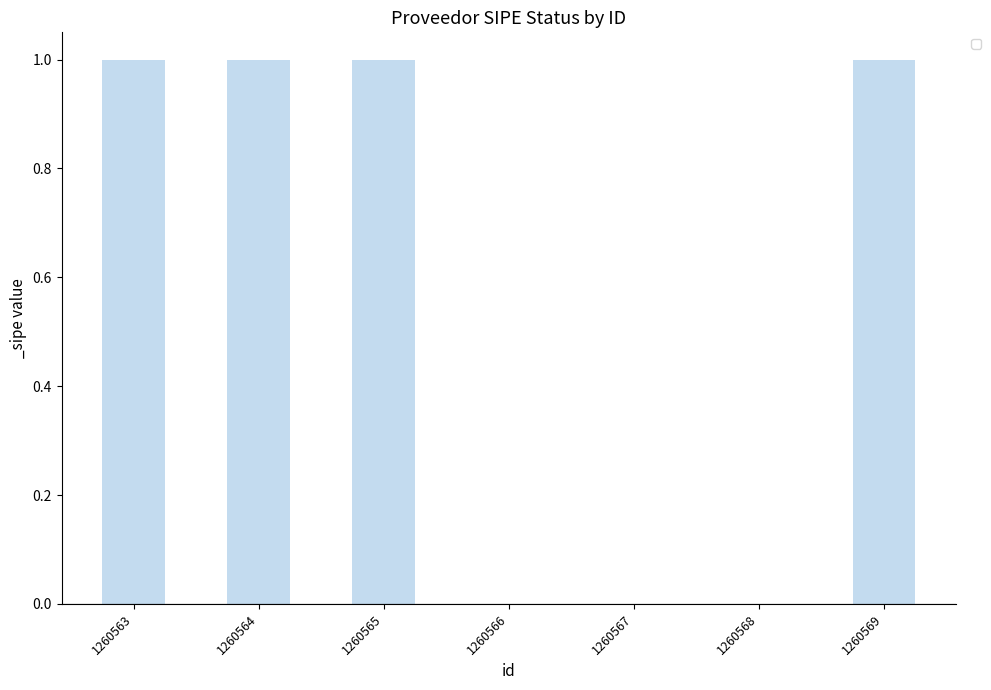

Approximately how many times larger is the value at 1260569 compared to 1260565?

1.0